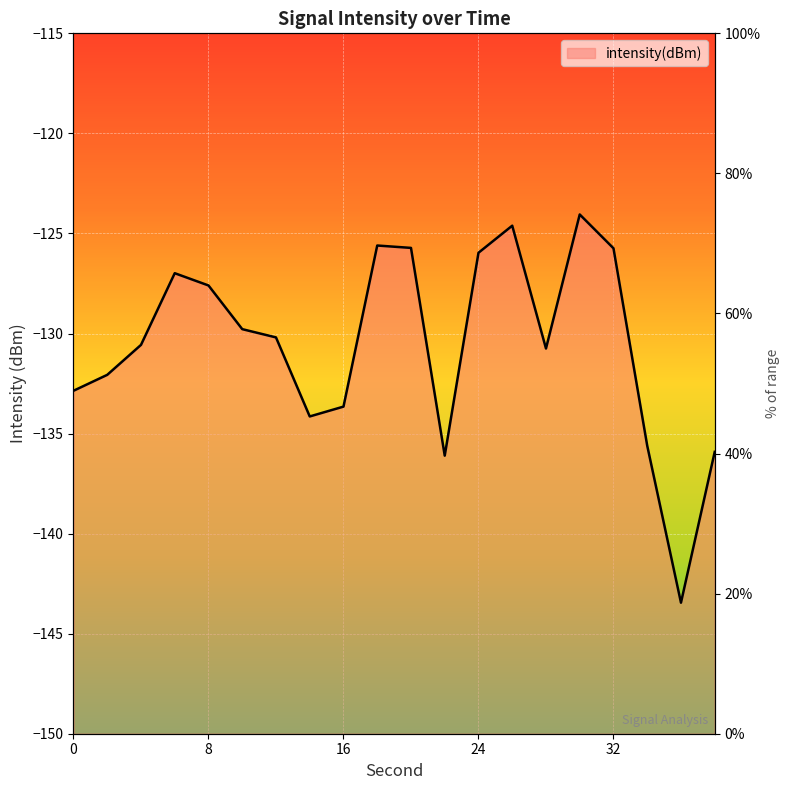

Where is the first local minimum?

14